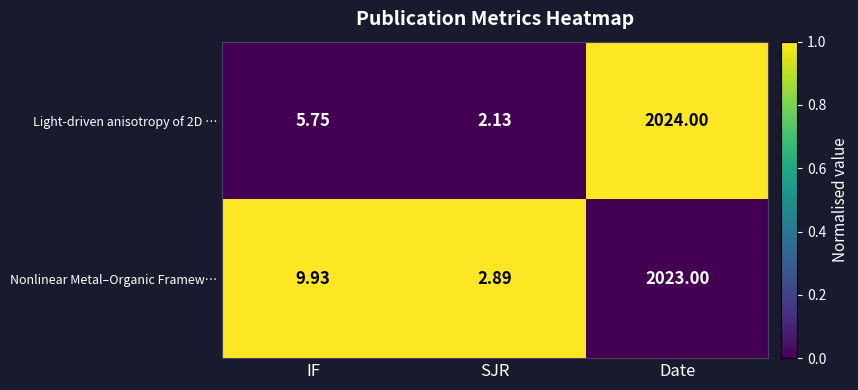

List the labels in order of Nonlinear Metal–Organic Framew… value, largest first.

Date, IF, SJR